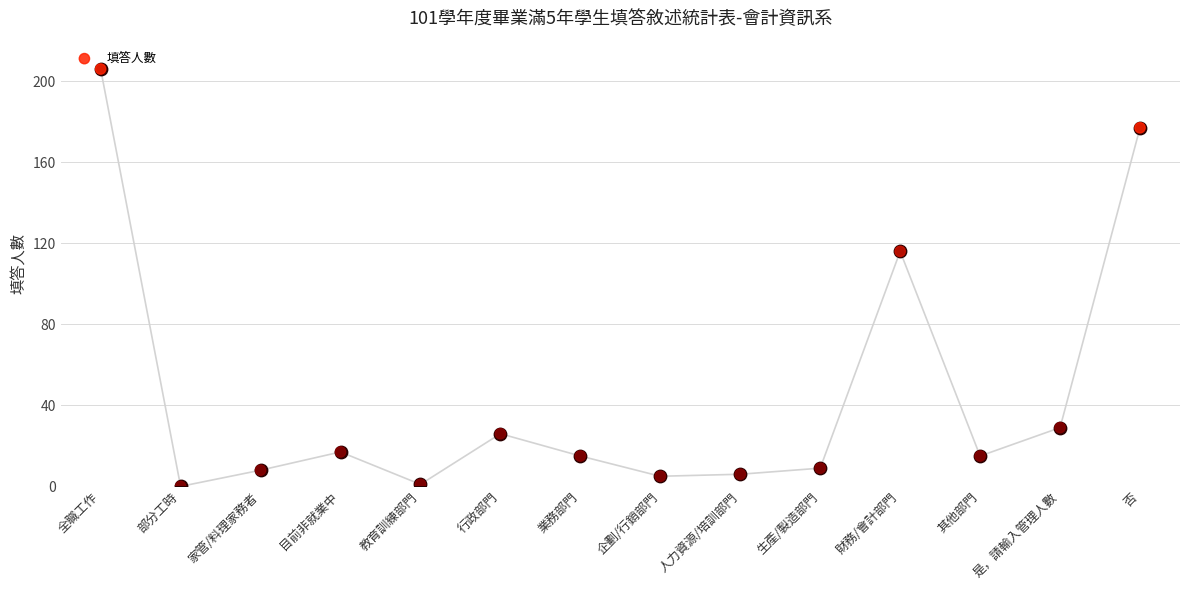

Which has a higher value, 目前非就業中 or 是，請輸入管理人數?

是，請輸入管理人數